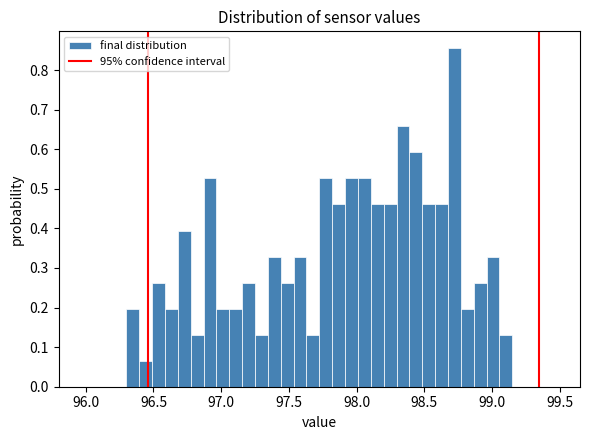

Read against the x-axis, roughly where is the centre of the tallest bar?

98.70